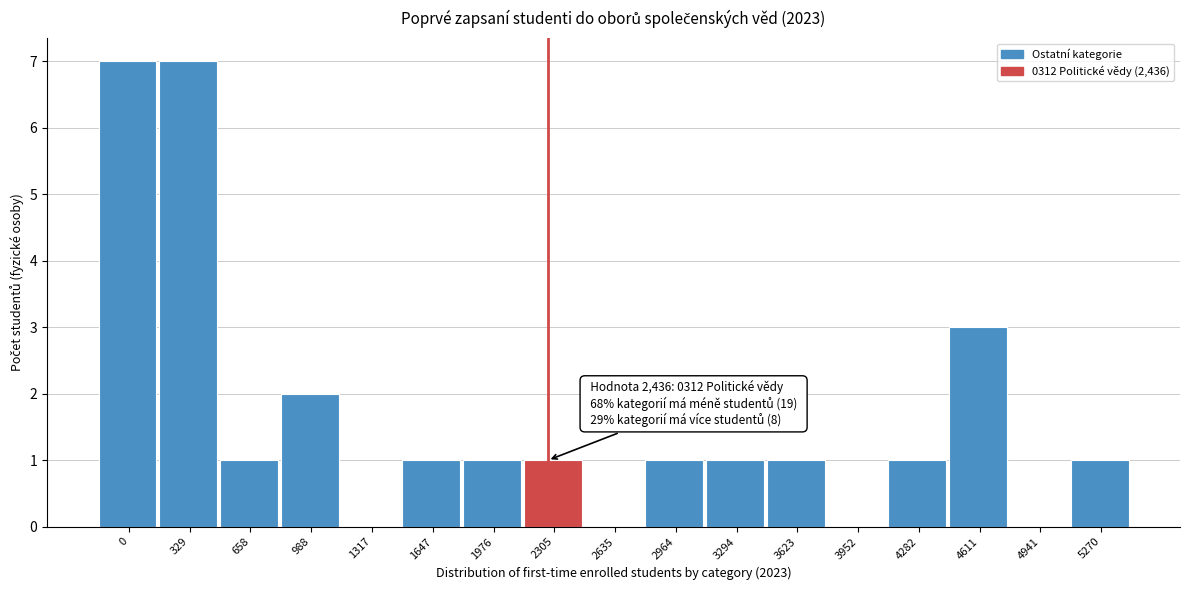

Reading right to left, transcribe all the data shown in this chart.

5270=1	4941=0	4611=3	4282=1	3952=0	3623=1	3294=1	2964=1	2635=0	2305=1	1976=1	1647=1	1317=0	988=2	658=1	329=7	0=7